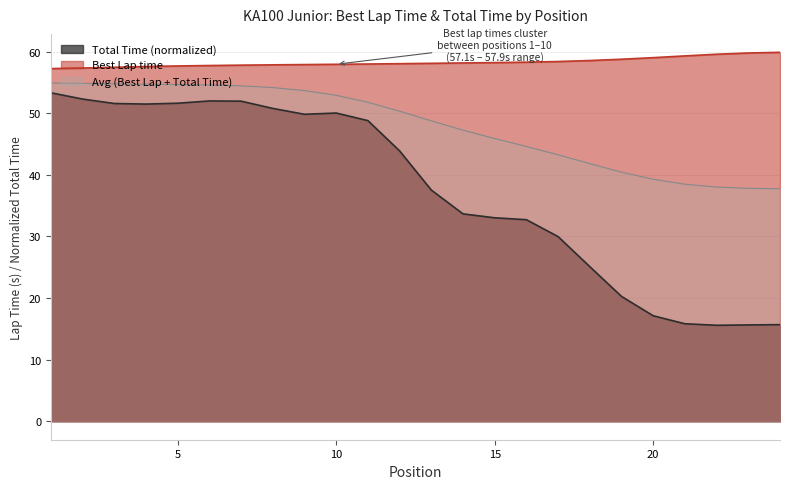

True or false: the data shows 57.8 at Graham Trammell.

True